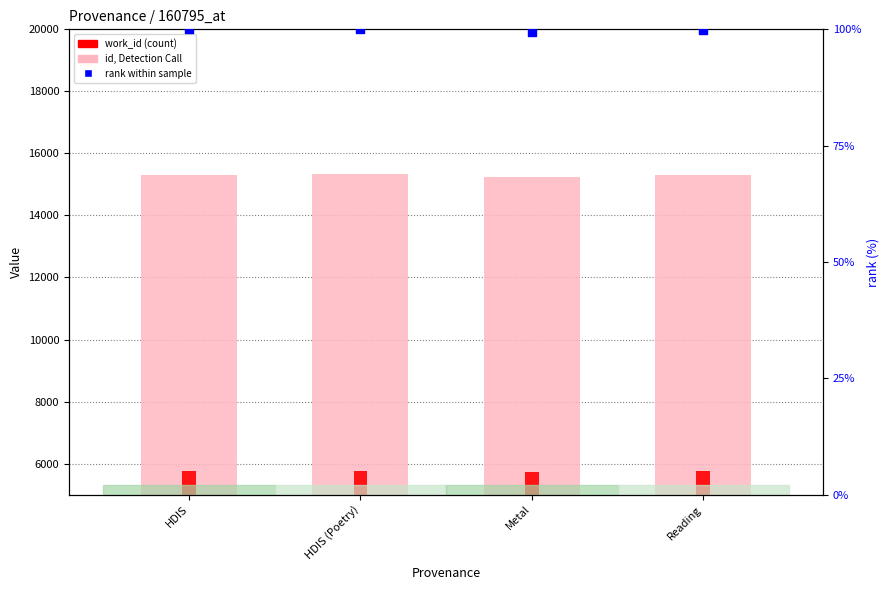

Which series contains the lowest Y value?

work_id rank (%)